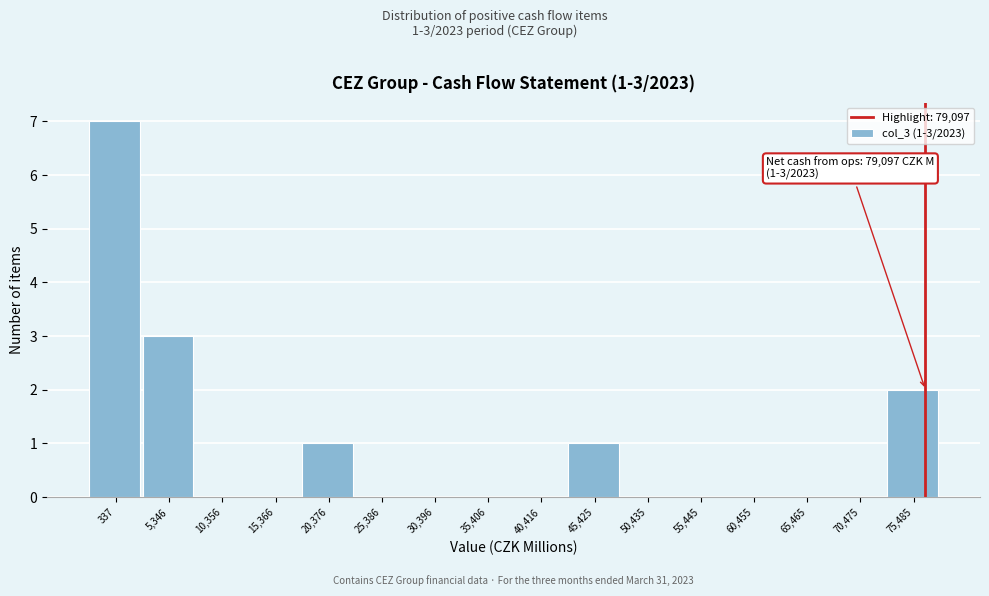

Reading left to right, list all the values displayed in this chart.

337=7	5,346=3	10,356=0	15,366=0	20,376=1	25,386=0	30,396=0	35,406=0	40,416=0	45,425=1	50,435=0	55,445=0	60,455=0	65,465=0	70,475=0	75,485=2